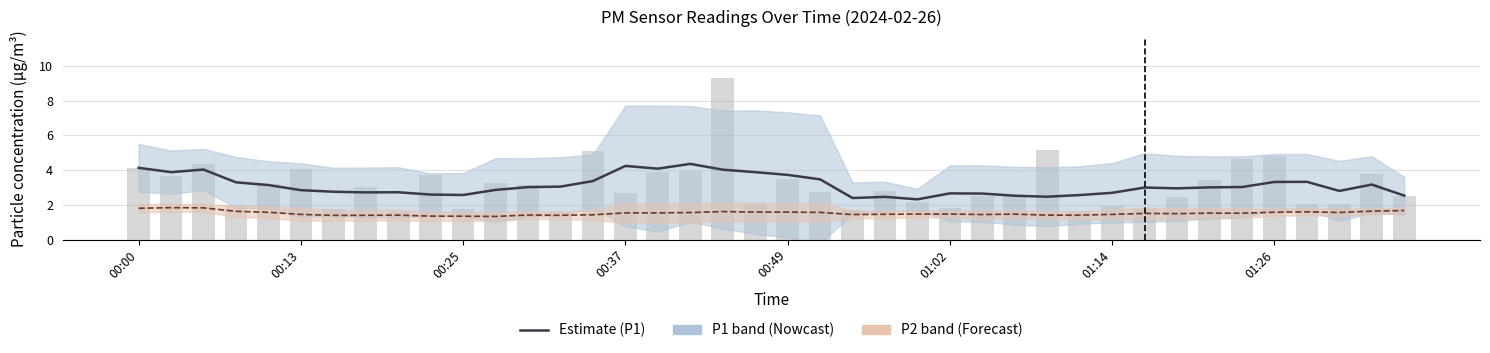

List the series in order of their overall mean, lowest first.

P2 (PM2.5), P1 (PM10)